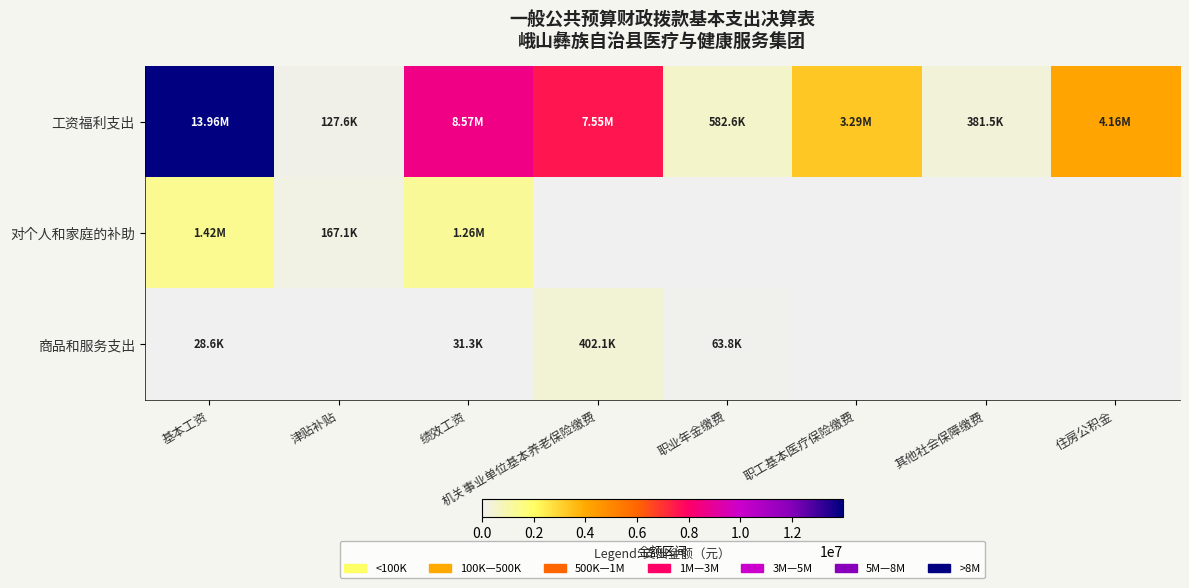

What is the spread (max minus min) of values at 住房公积金?

4160488.0